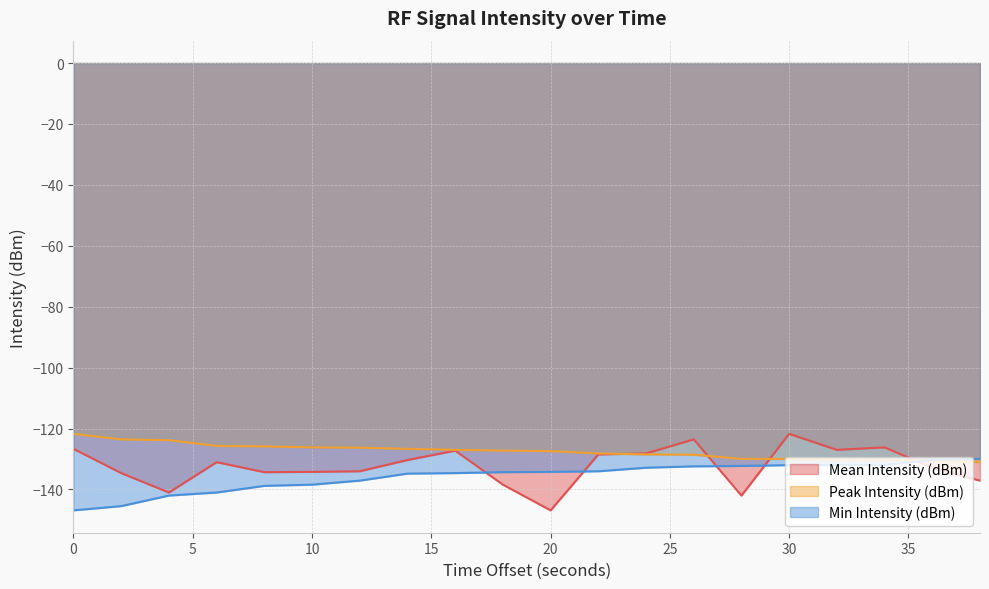

True or false: Min Intensity (dBm) has more than 2 interior local peaks.

False